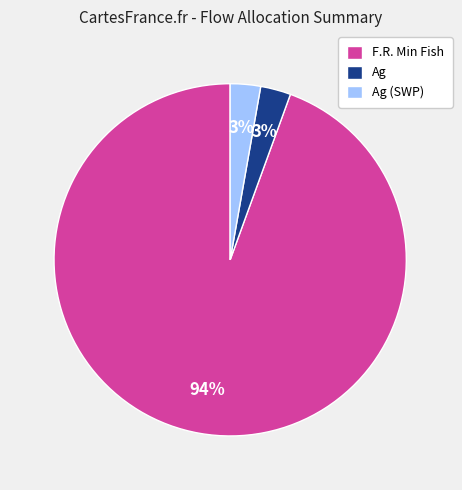

To the nearest percent, what is the average slice percentage?

33%